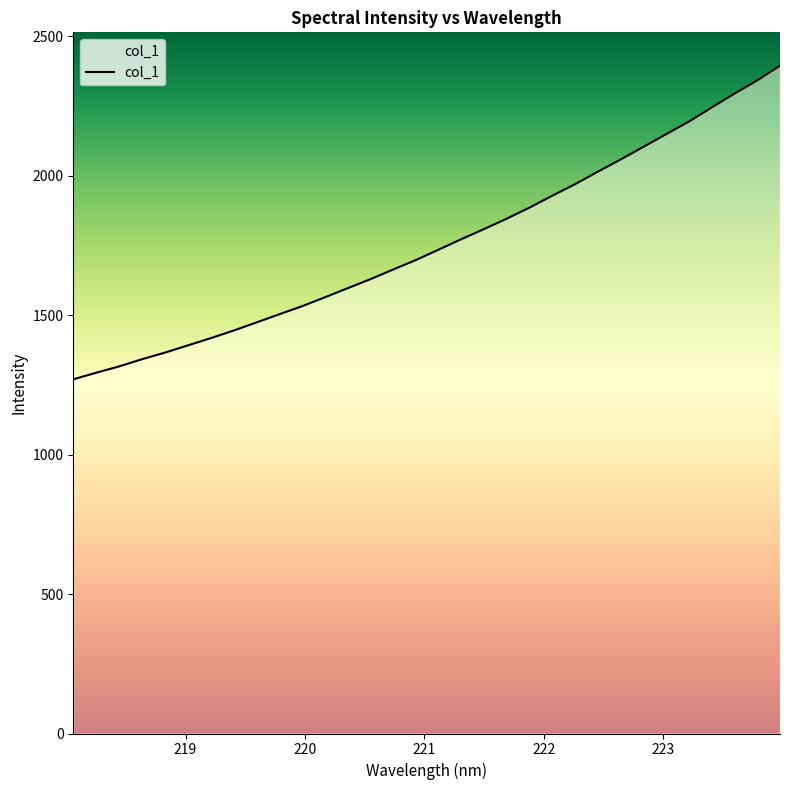

What position from the left is 222.0721?

22